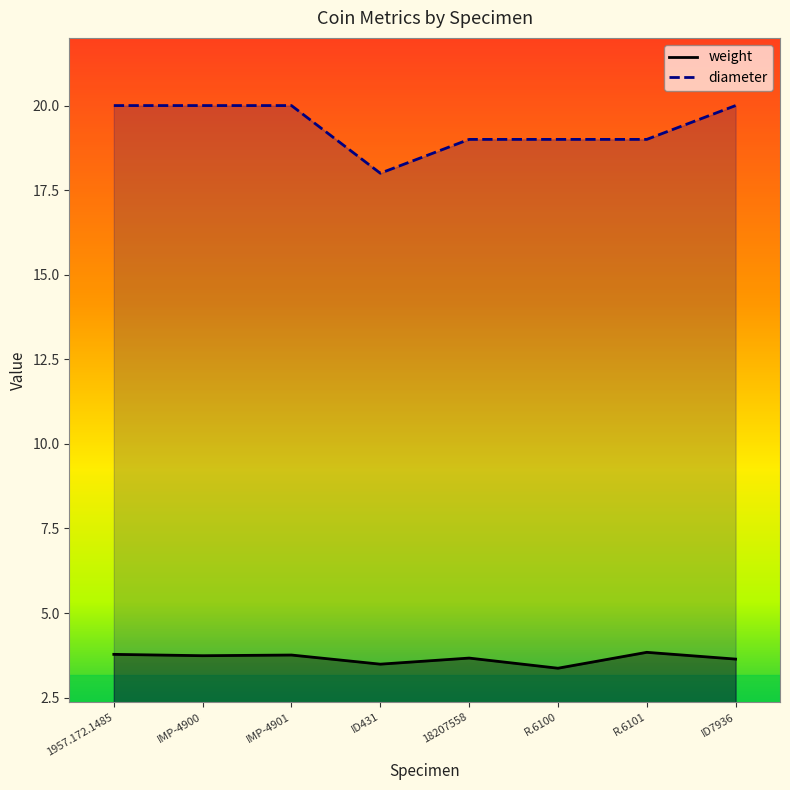

How many lines are shown in the chart?

2